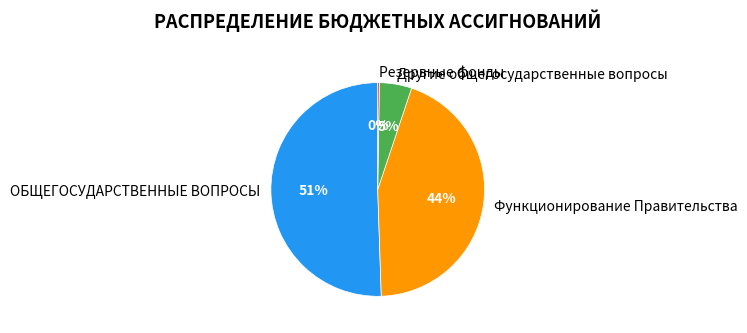

To the nearest percent, what is the average slice percentage?

25%